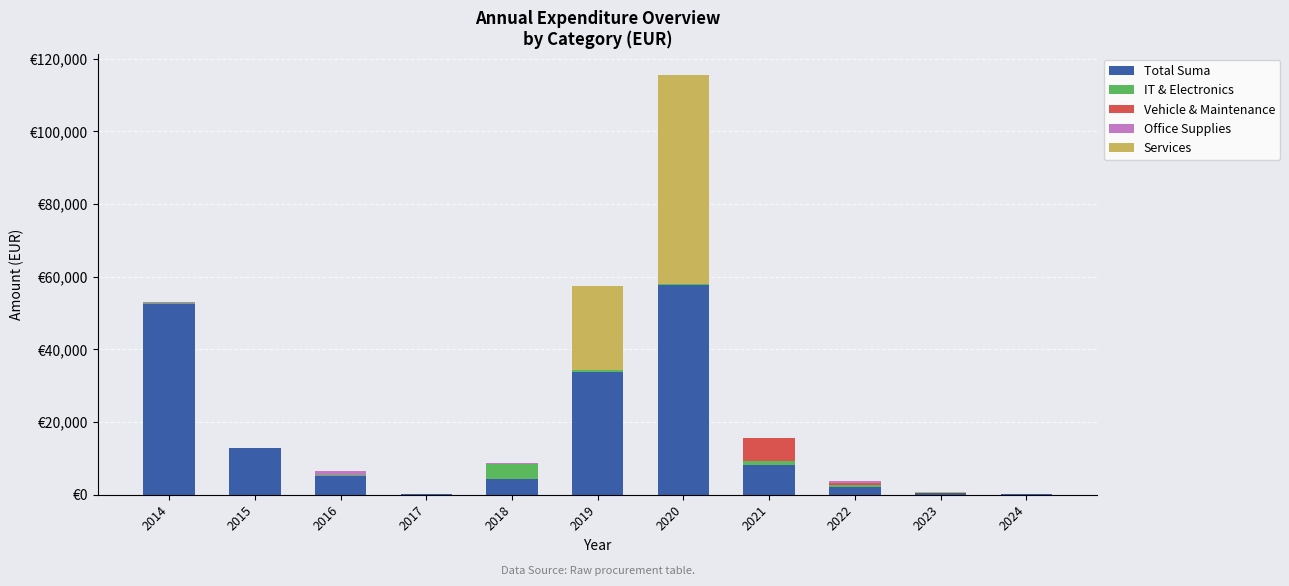

What is the total value across all series at 2015?

12932.6